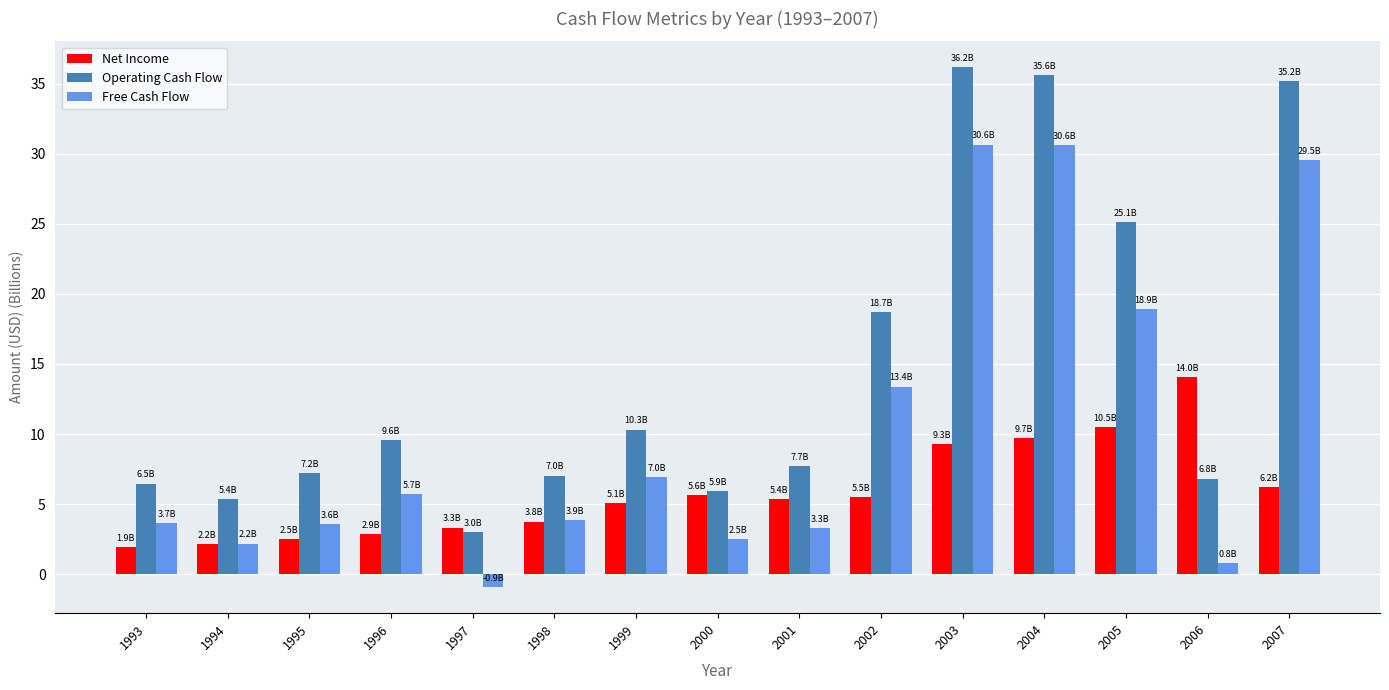

Which series has the widest spread of values?

Operating Cash Flow